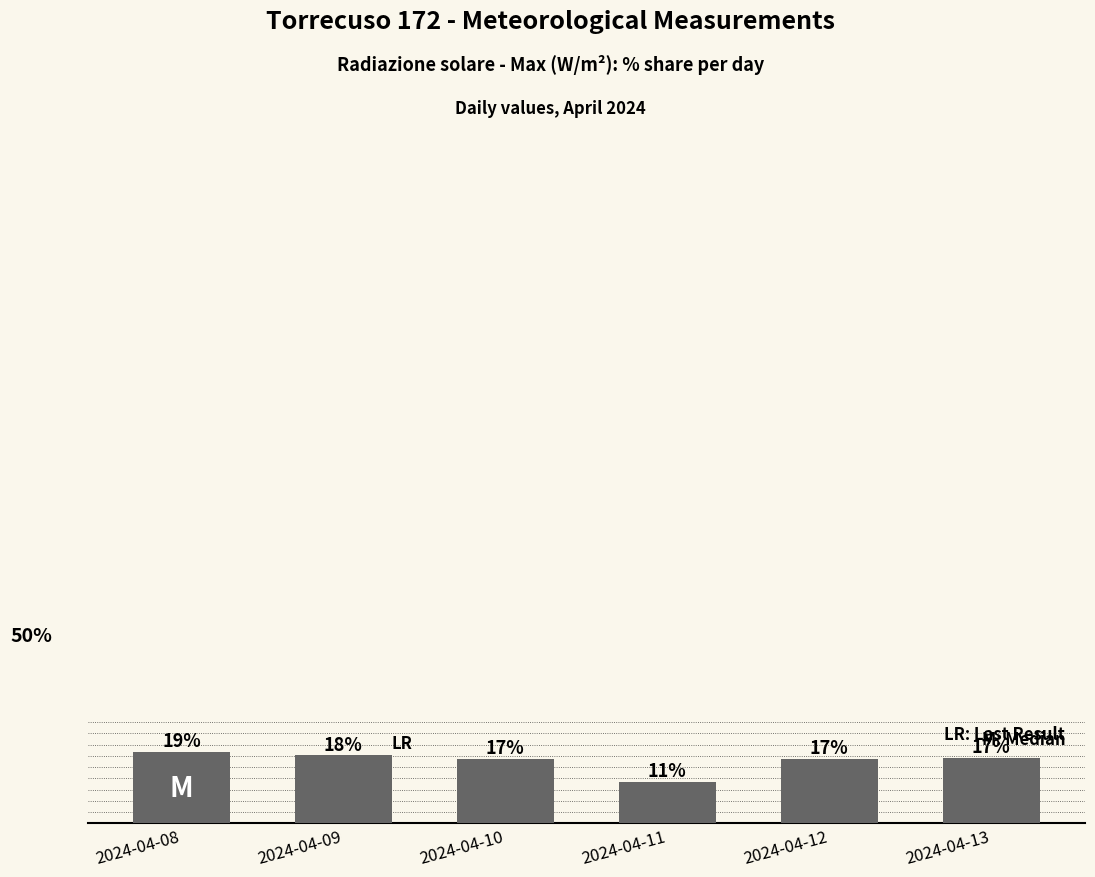

What is the change in value from 2024-04-09 to 2024-04-10?

-0.9